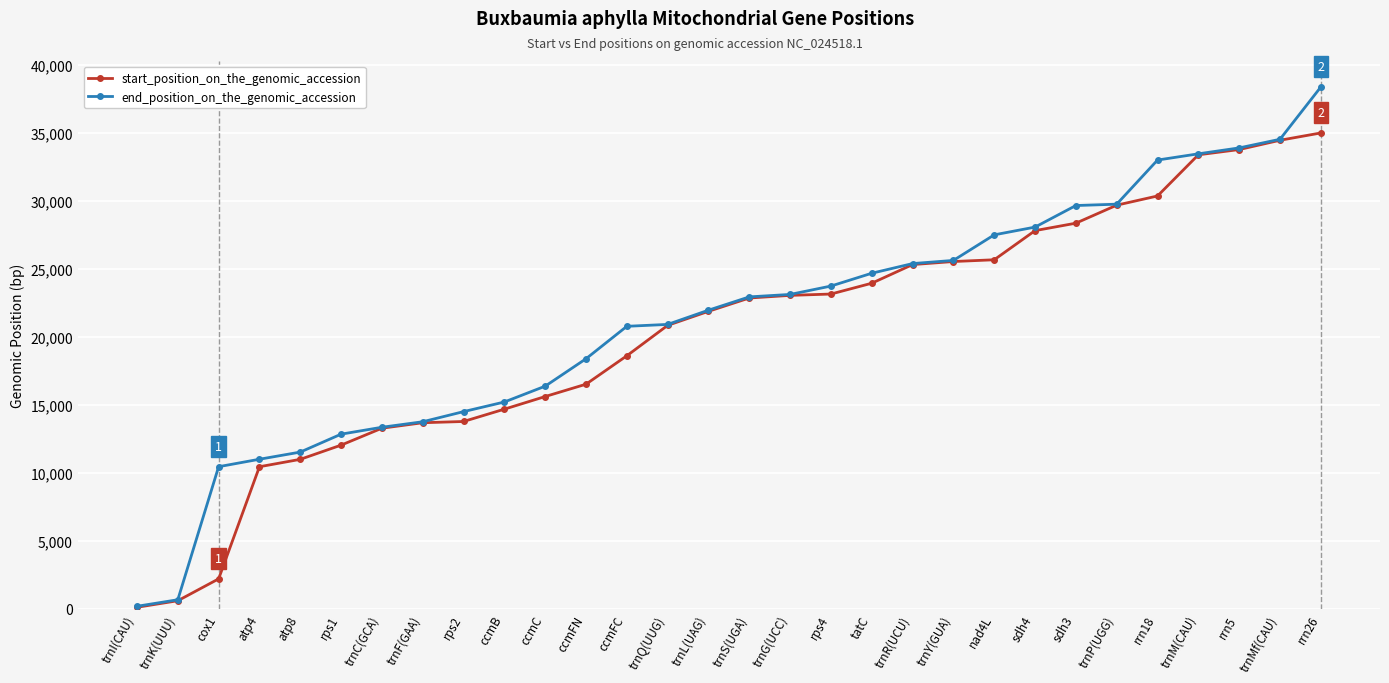

What is the maximum value for end_position_on_the_genomic_accession?

38348